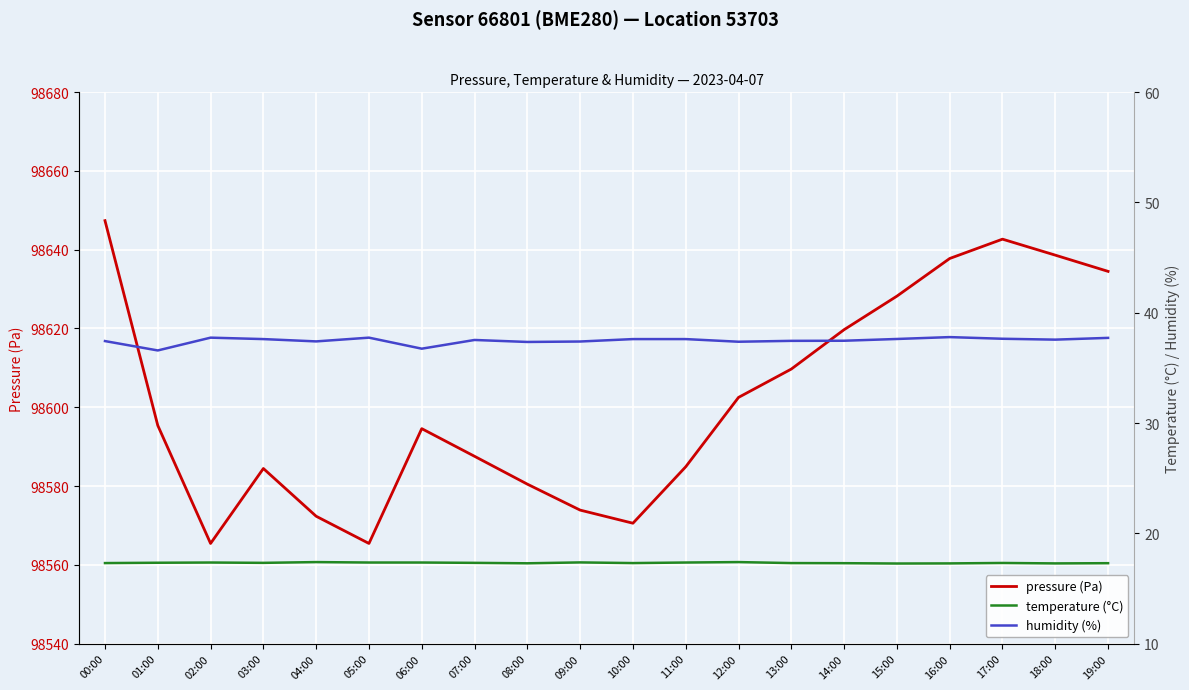

At which category is the sum across all series the highest?

00:00